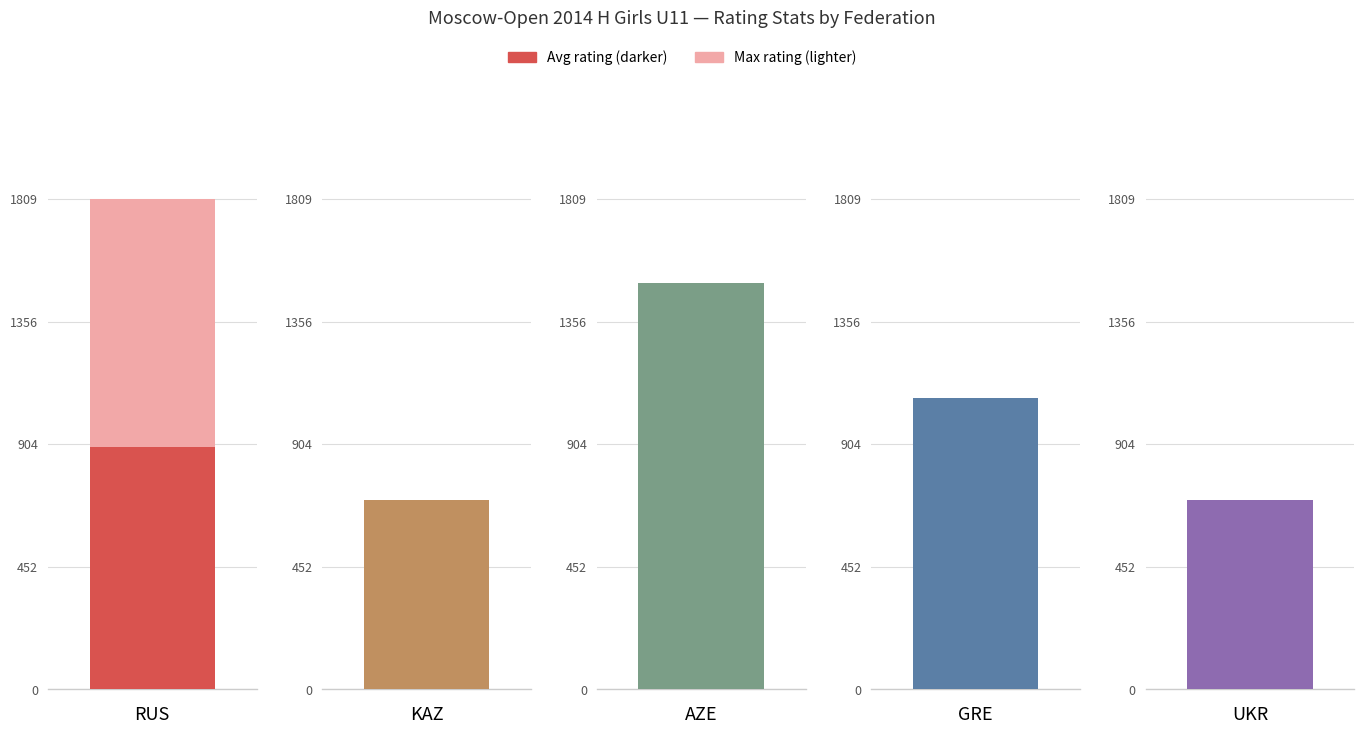

Where does the avg_rating series first go above 906?

AZE